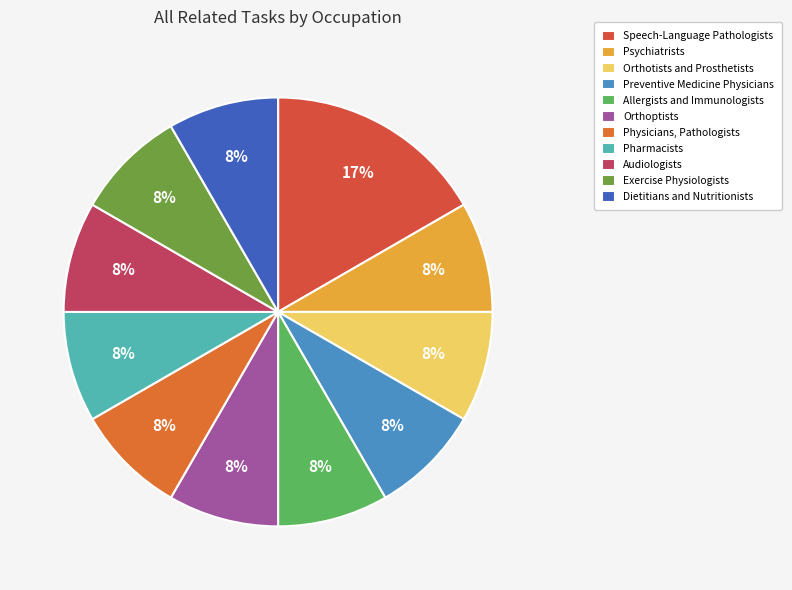

Count the number of slices in the pie.

11